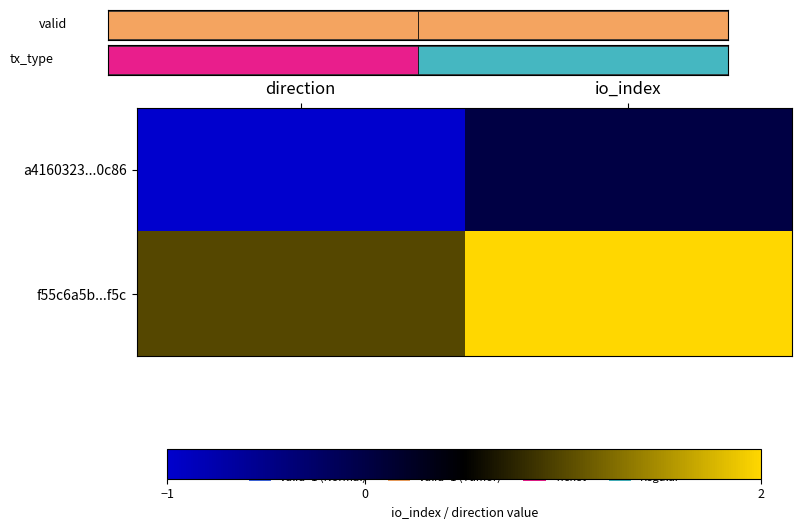

Reading left to right, what are all the values shown in this chart?

a4160323...0c86: direction=-1	io_index=0
f55c6a5b...f5c: direction=1	io_index=2